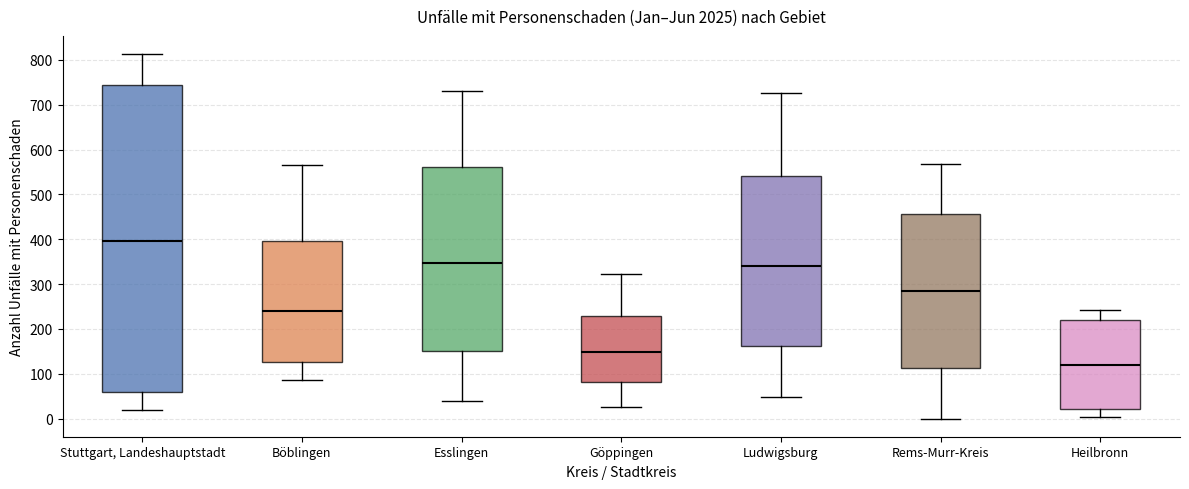

Comparing the boxes themselves (not the whiskers), which one is the tallest?

Stuttgart, Landeshauptstadt